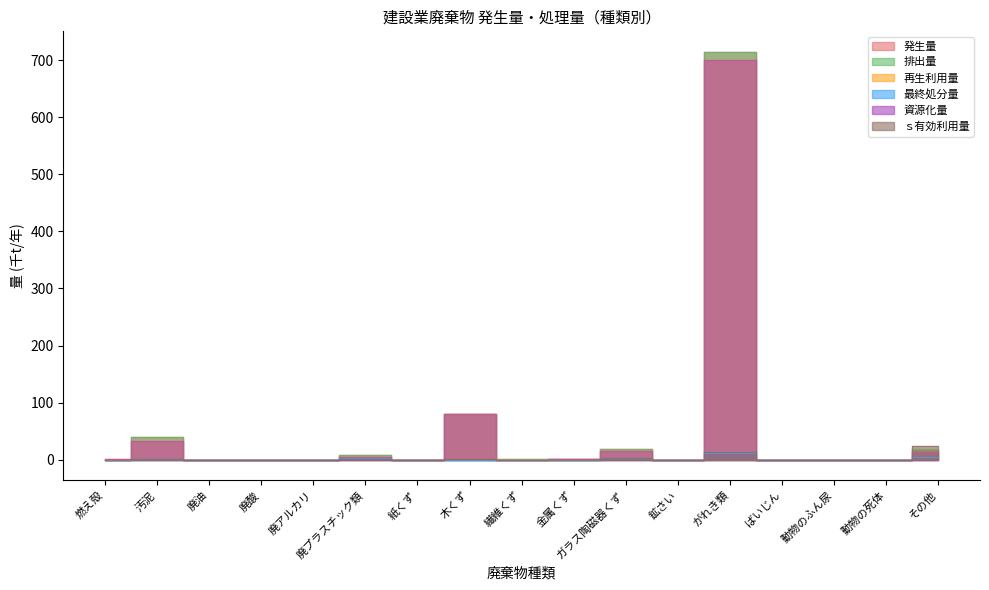

True or false: 再生利用量 and 資源化量 intersect in this chart.

False